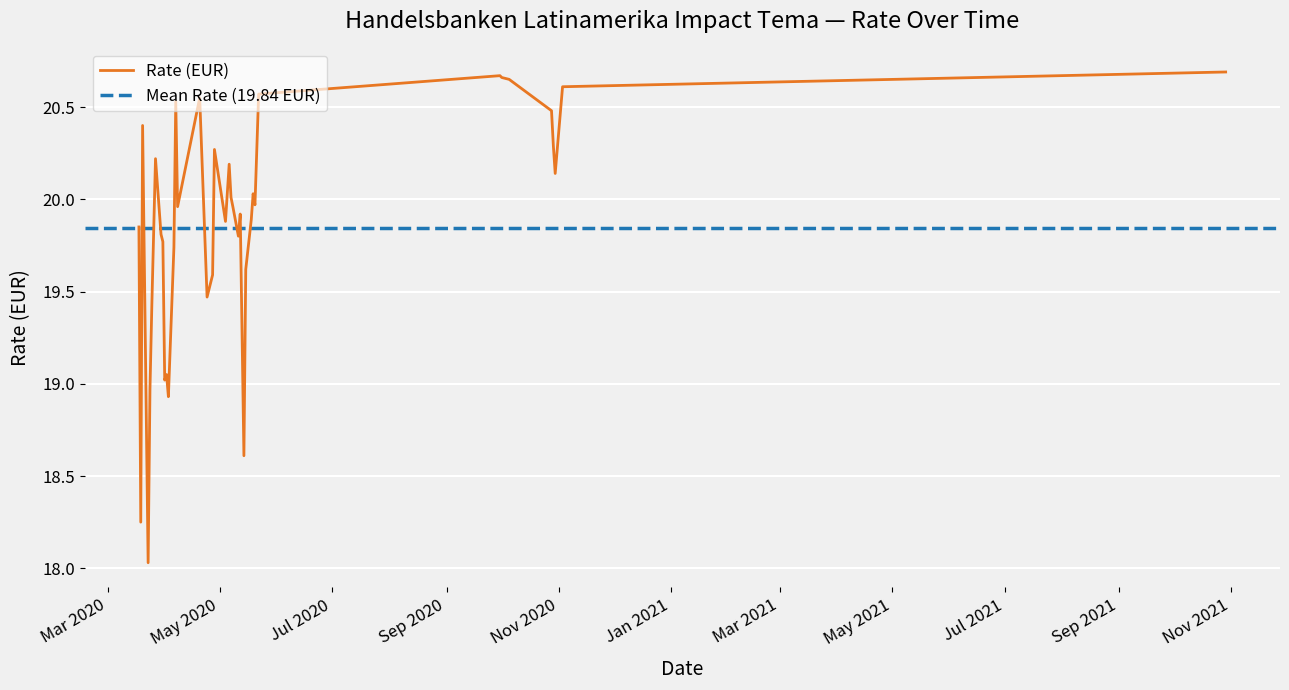

List the labels in order of value, smallest first.

23.03.2020, 19.03.2020, 14.05.2020, 03.04.2020, 24.03.2020, 01.04.2020, 02.04.2020, 13.05.2020, 25.03.2020, 24.04.2020, 27.04.2020, 15.05.2020, 06.04.2020, 31.03.2020, 11.05.2020, 30.03.2020, 18.03.2020, 04.05.2020, 18.05.2020, 12.05.2020, 08.05.2020, 08.04.2020, 20.05.2020, 07.05.2020, 19.05.2020, 30.10.2020, 06.05.2020, 27.03.2020, 28.04.2020, 29.10.2020, 20.03.2020, 28.10.2020, 07.04.2020, 20.04.2020, 22.05.2020, 03.11.2020, 05.10.2020, 01.10.2020, 30.09.2020, 29.10.2021